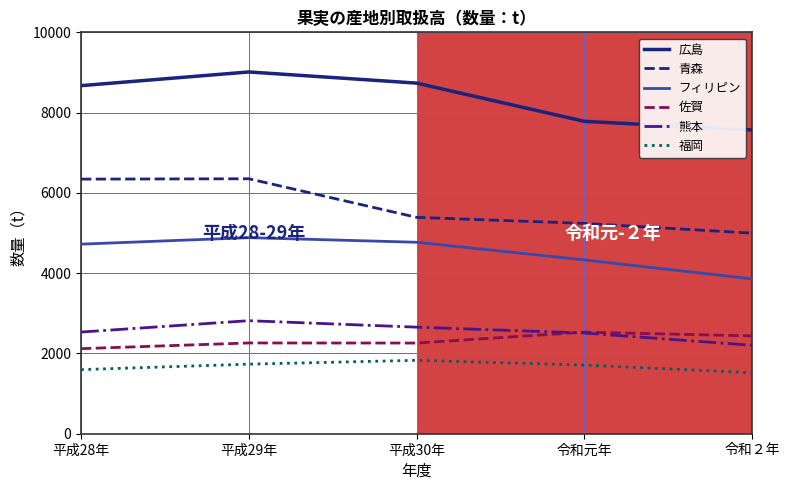

How many lines are shown in the chart?

6